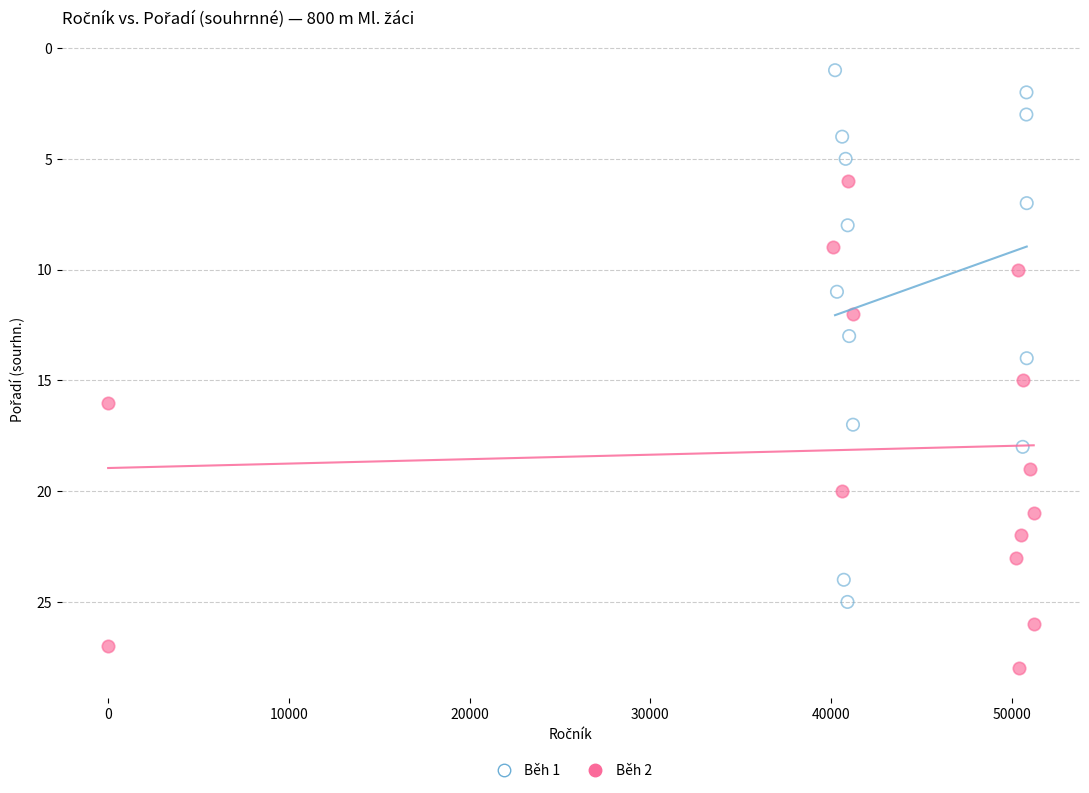

Which series contains the lowest Y value?

Běh 1